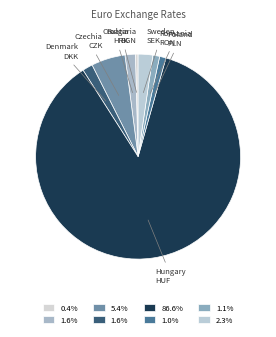

Which slice is the smallest?

Bulgaria BGN